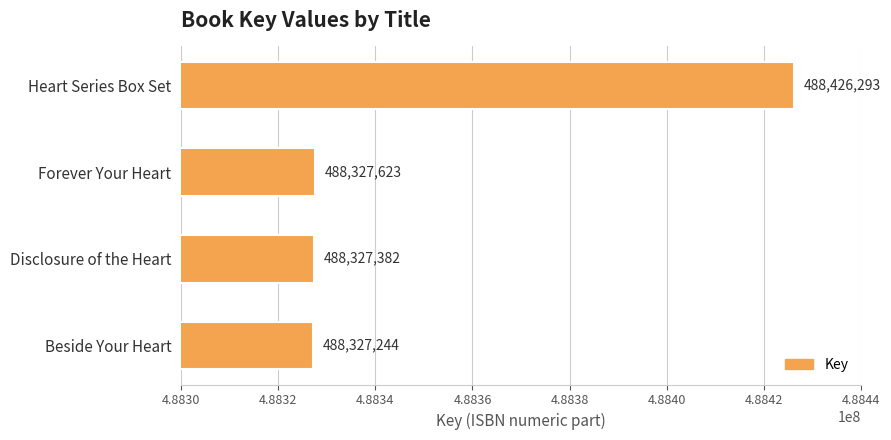

Reading top to bottom, transcribe all the data shown in this chart.

488426293	488327623	488327382	488327244